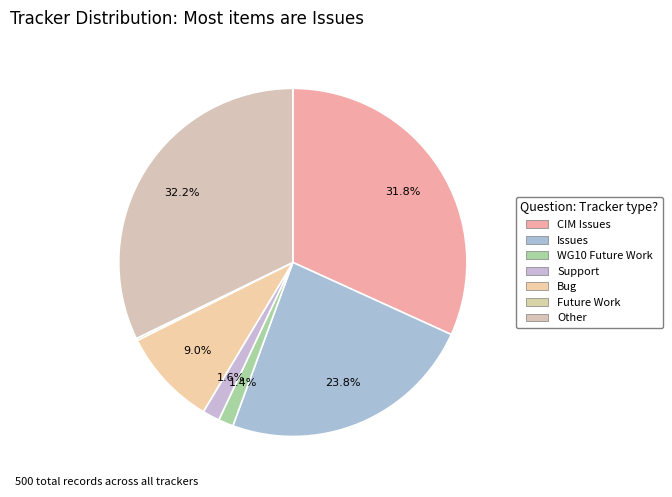

To the nearest percent, what is the average slice percentage?

14%